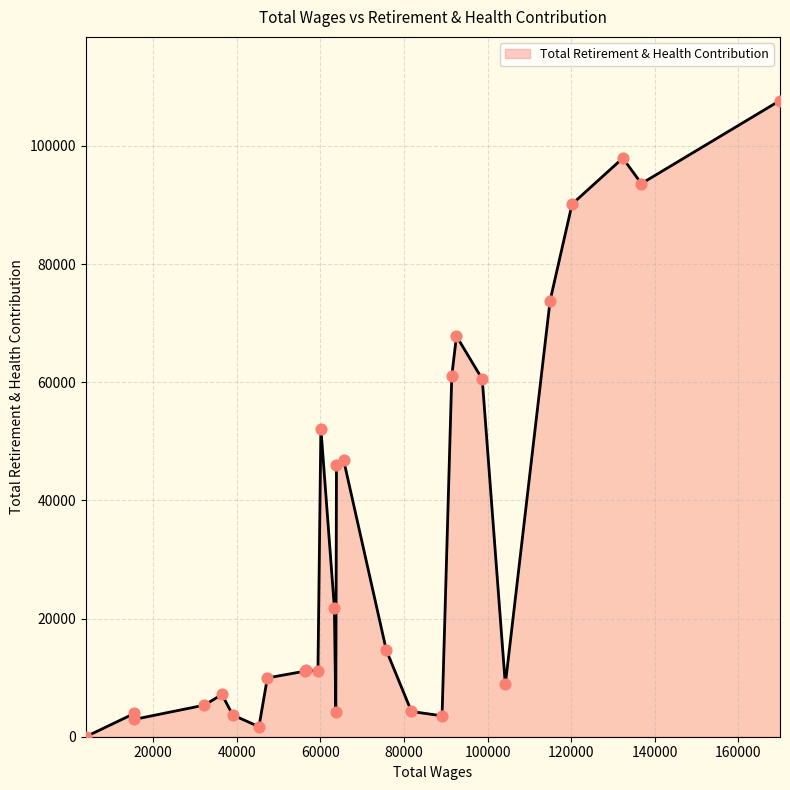

What is the difference between the maximum and minimum values?

107687